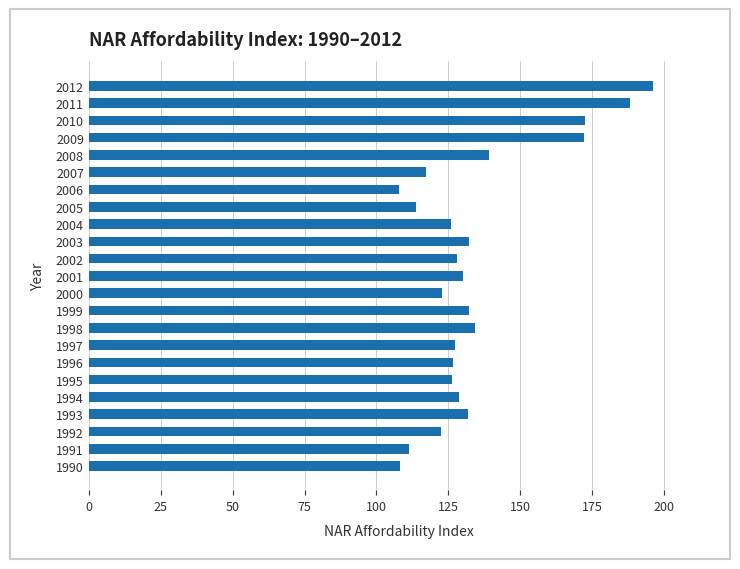

The chart shows a value of 245.7 at 2010. True or false?

False